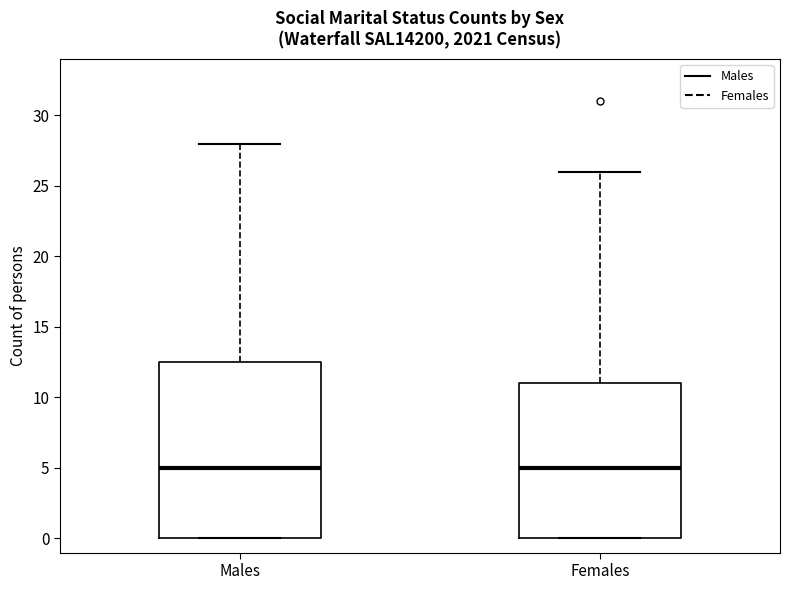

Reading left to right, transcribe this box plot: for each box, give where its median line is, the range the box spans, and where its two whiskers end, as read against the y-axis. The values are not printed on the chart, so give them approximately, as read against the axis.

Males: median 5.0, box 0.0 to 12.5, whiskers 0.0 to 28.0
Females: median 5.0, box 0.0 to 11.0, whiskers 0.0 to 26.0